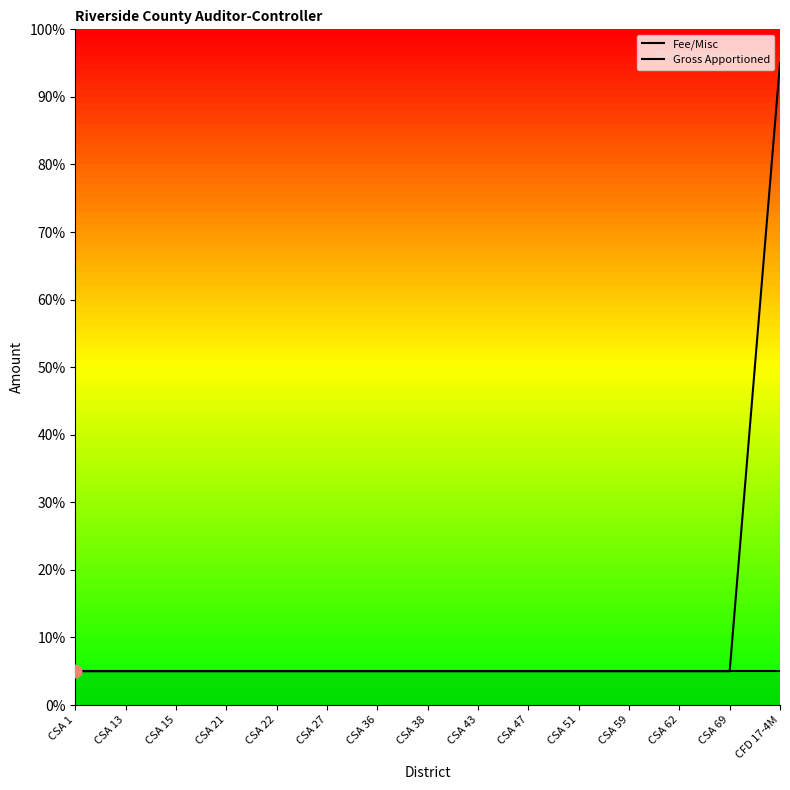

Which series has the largest total across all categories?

Gross Apportioned